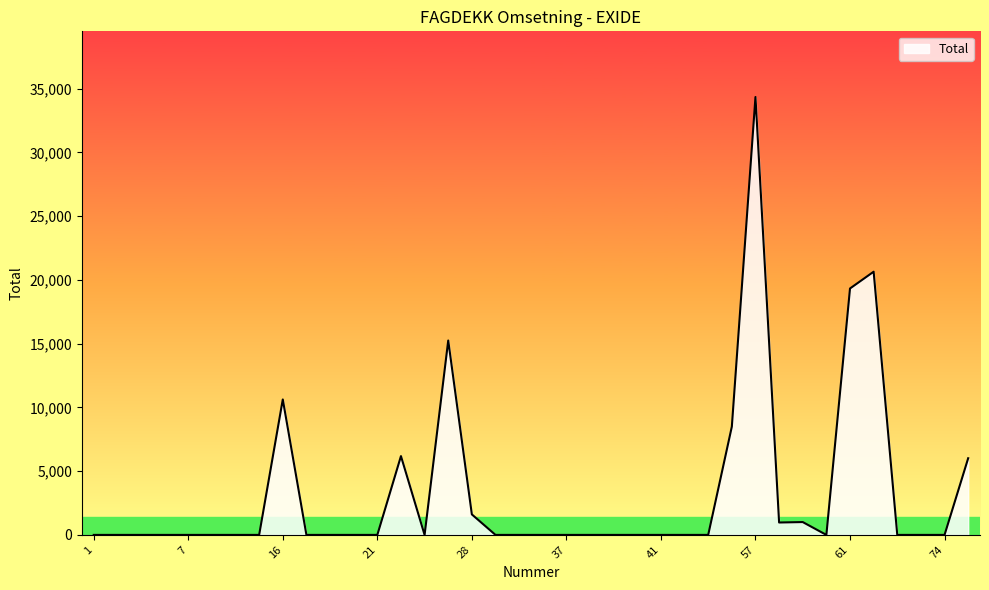

What is the sum of all values?

124471.4